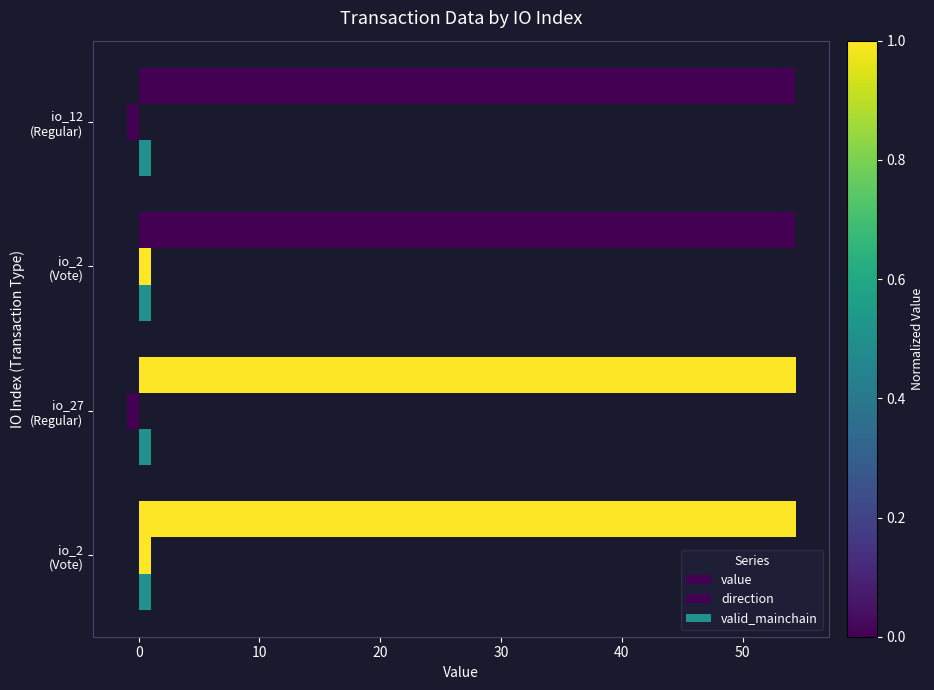

How many categories are shown in the chart?

4